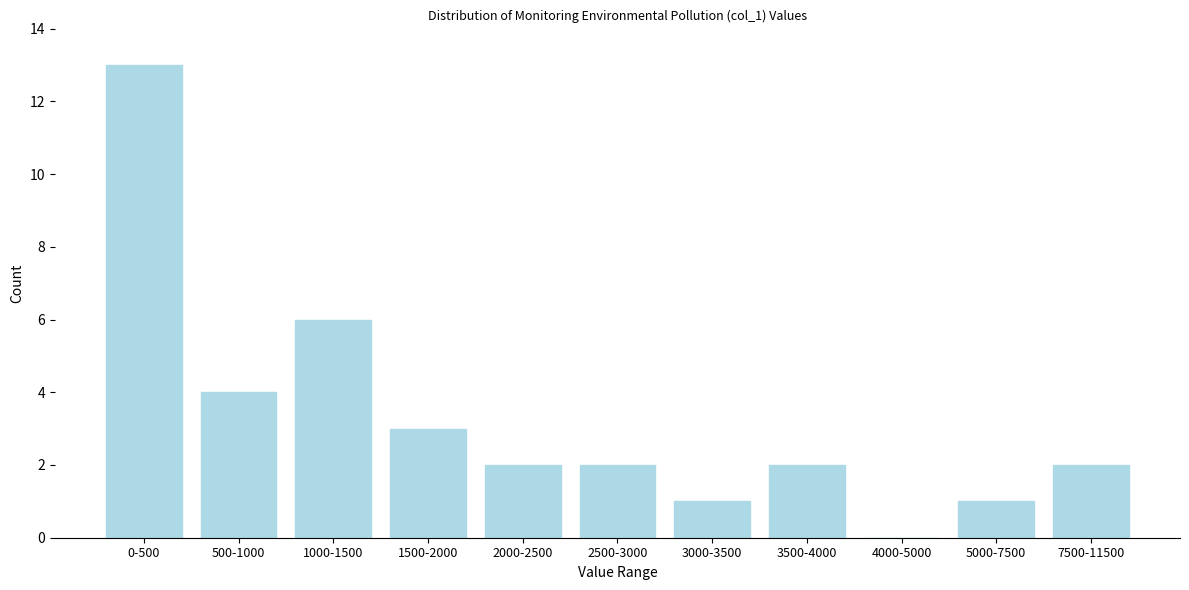

Reading left to right, extract all data points from this chart.

0-500=13	500-1000=4	1000-1500=6	1500-2000=3	2000-2500=2	2500-3000=2	3000-3500=1	3500-4000=2	4000-5000=0	5000-7500=1	7500-11500=2